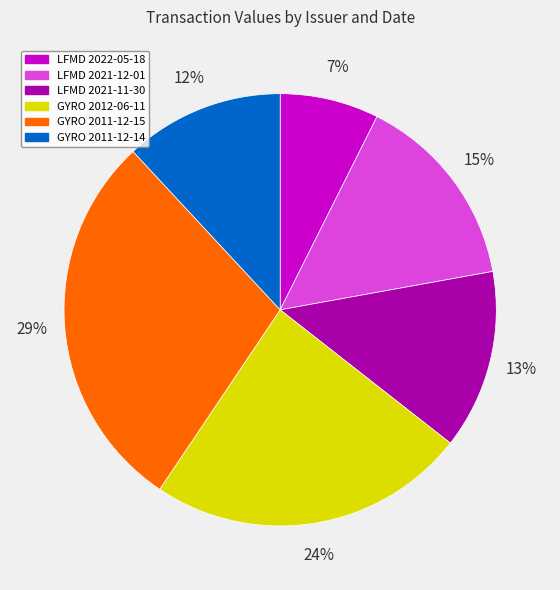

Between LFMD 2021-12-01 and GYRO 2011-12-14, which is larger?

LFMD 2021-12-01